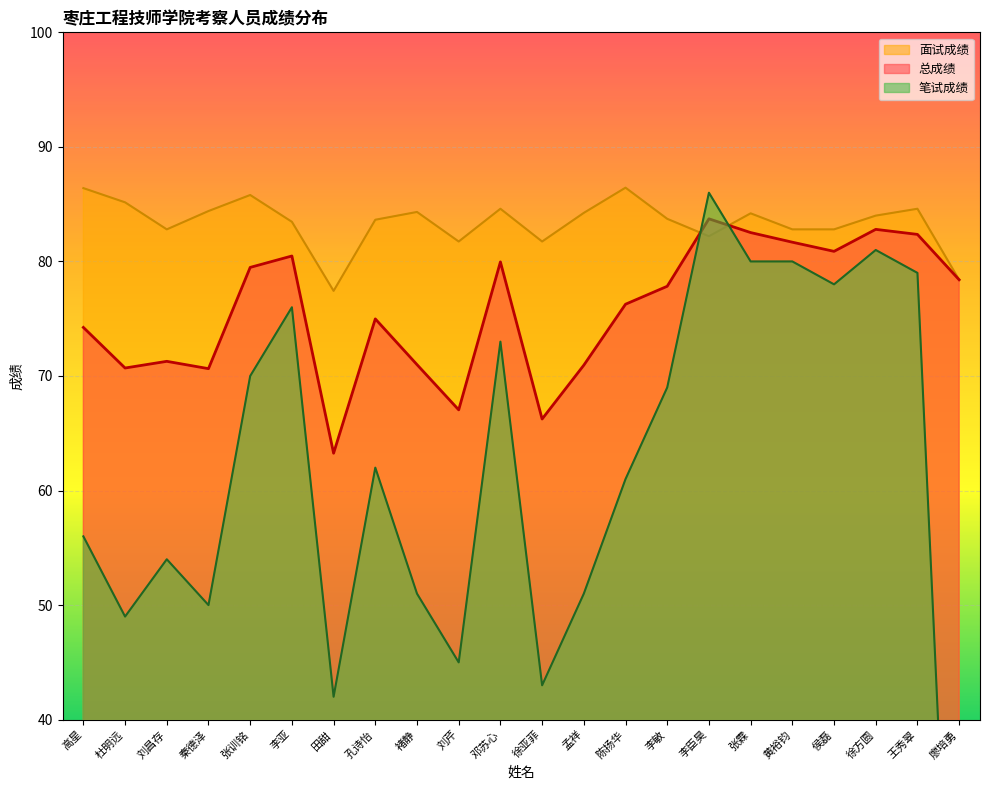

What are all the series names shown in the legend?

总成绩, 笔试成绩, 面试成绩